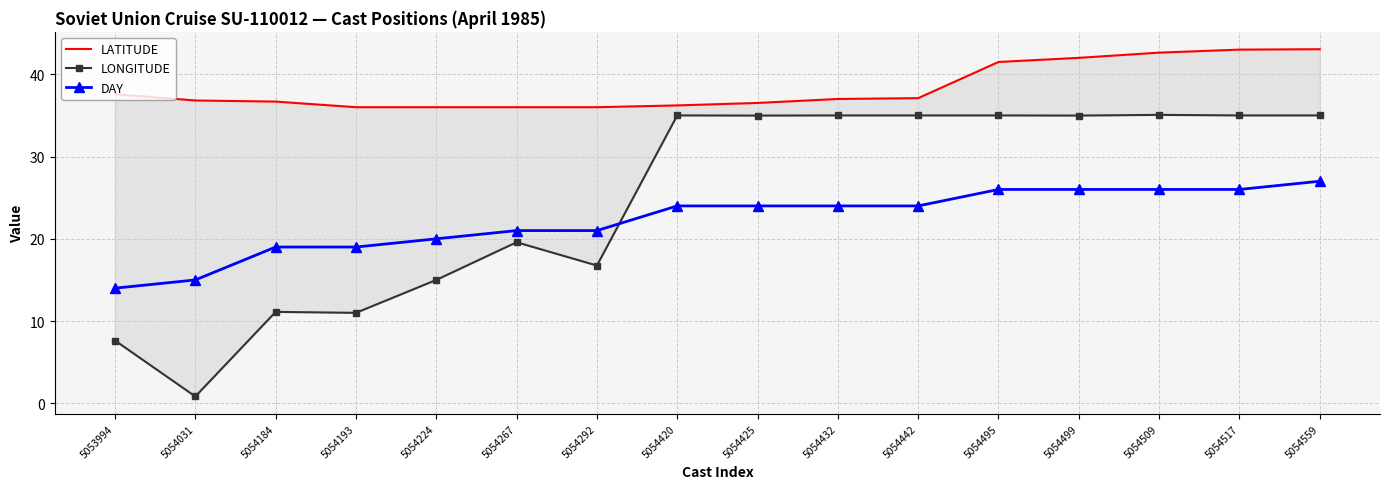

At which label does LATITUDE first exceed 37?

5053994